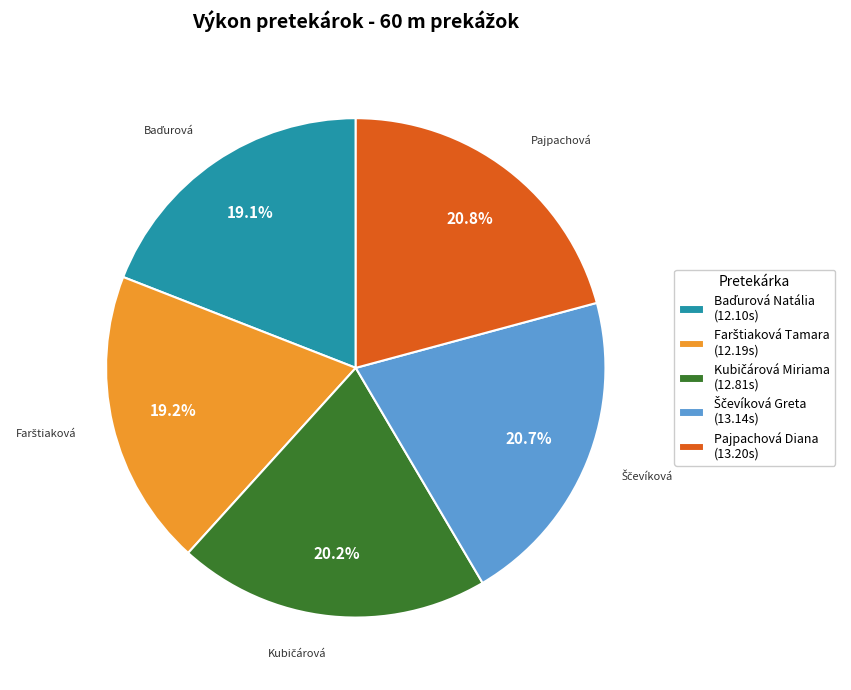

Does any single category account for the majority?

No